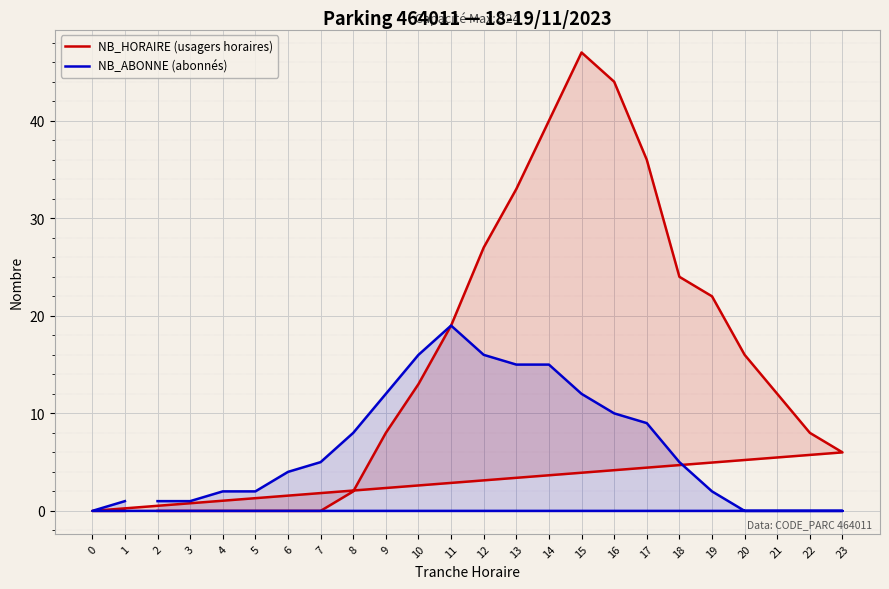

What is the difference between the NB_ABONNE (abonnés) values at 21 and 19?

2